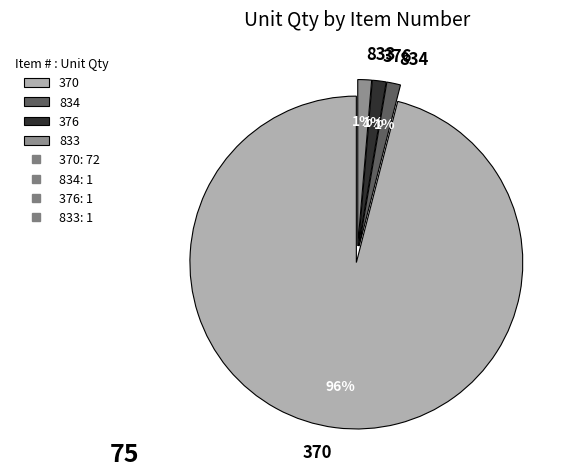

To the nearest percent, what is the average slice percentage?

25%